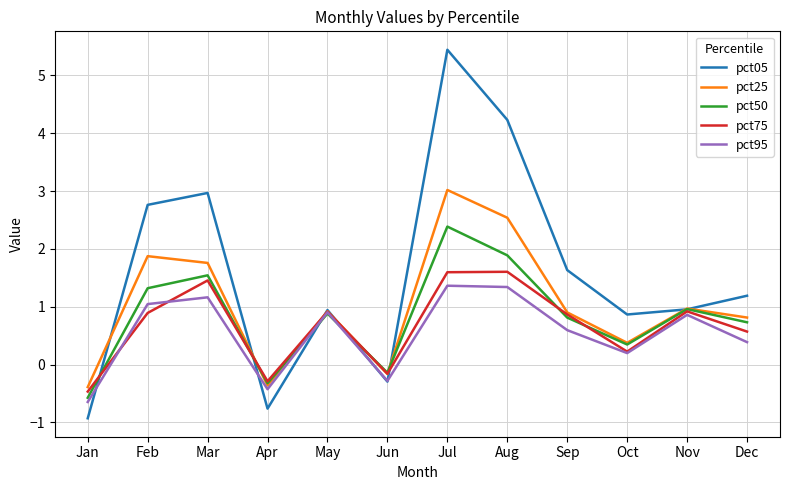

Which category has the lowest value across all series?

Jan